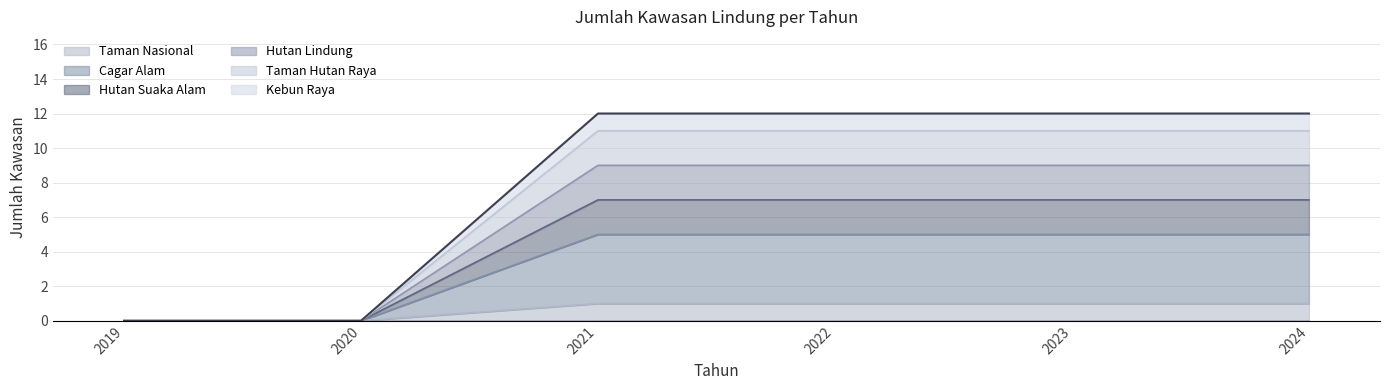

How many distinct data groups are displayed?

6